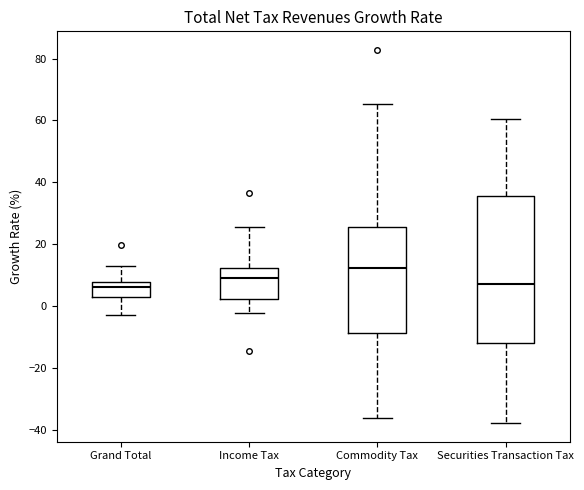

Reading left to right, transcribe this box plot: for each box, give where its median line is, the range the box spans, and where its two whiskers end, as read against the y-axis. The values are not printed on the chart, so give them approximately, as read against the axis.

Grand Total: median 6, box 2 to 8, whiskers -2 to 14
Income Tax: median 10, box 2 to 12, whiskers -2 to 26
Commodity Tax: median 12, box -8 to 26, whiskers -36 to 66
Securities Transaction Tax: median 8, box -12 to 36, whiskers -38 to 60